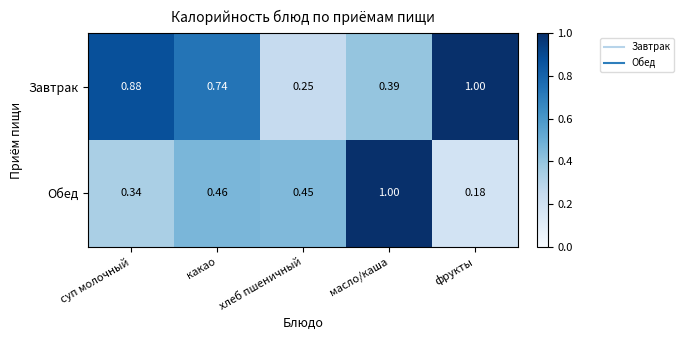

At which category is the sum across all series the highest?

масло/каша